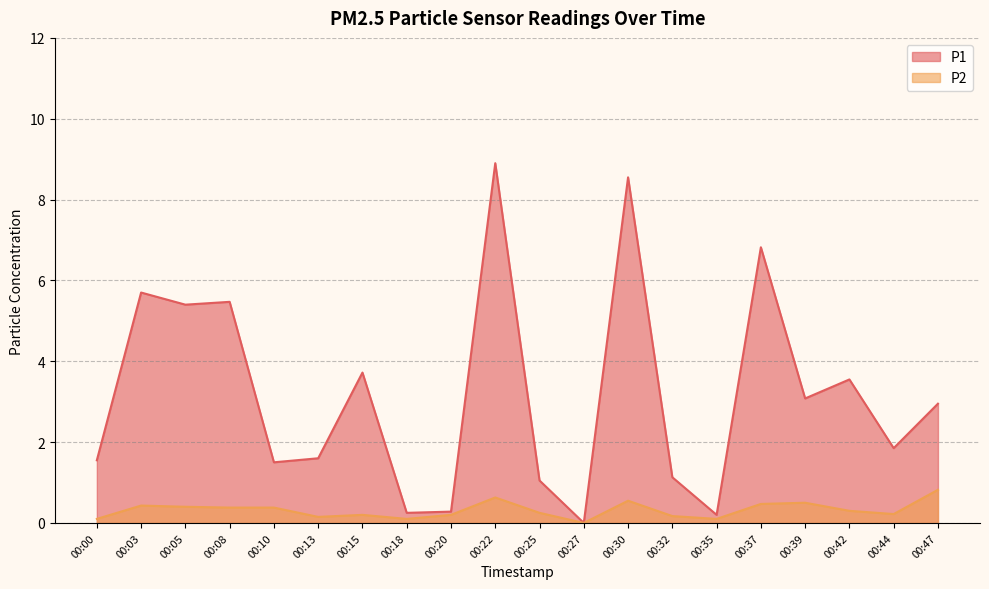

How many P2 values are between 0 and 1?

20